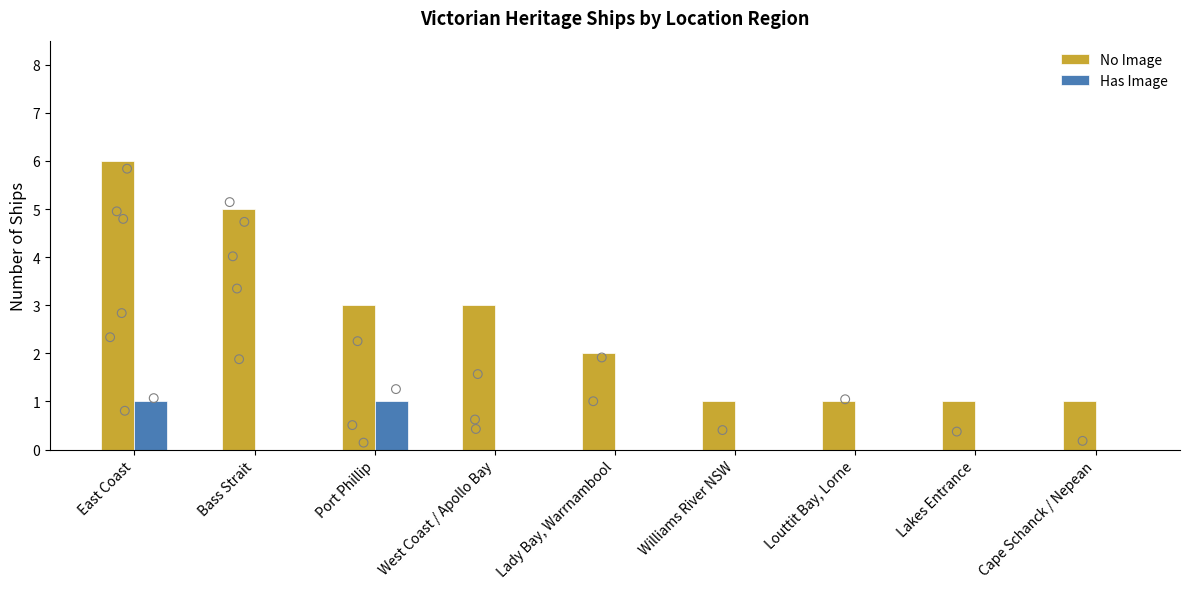

At how many categories does at least one series exceed 5?

1